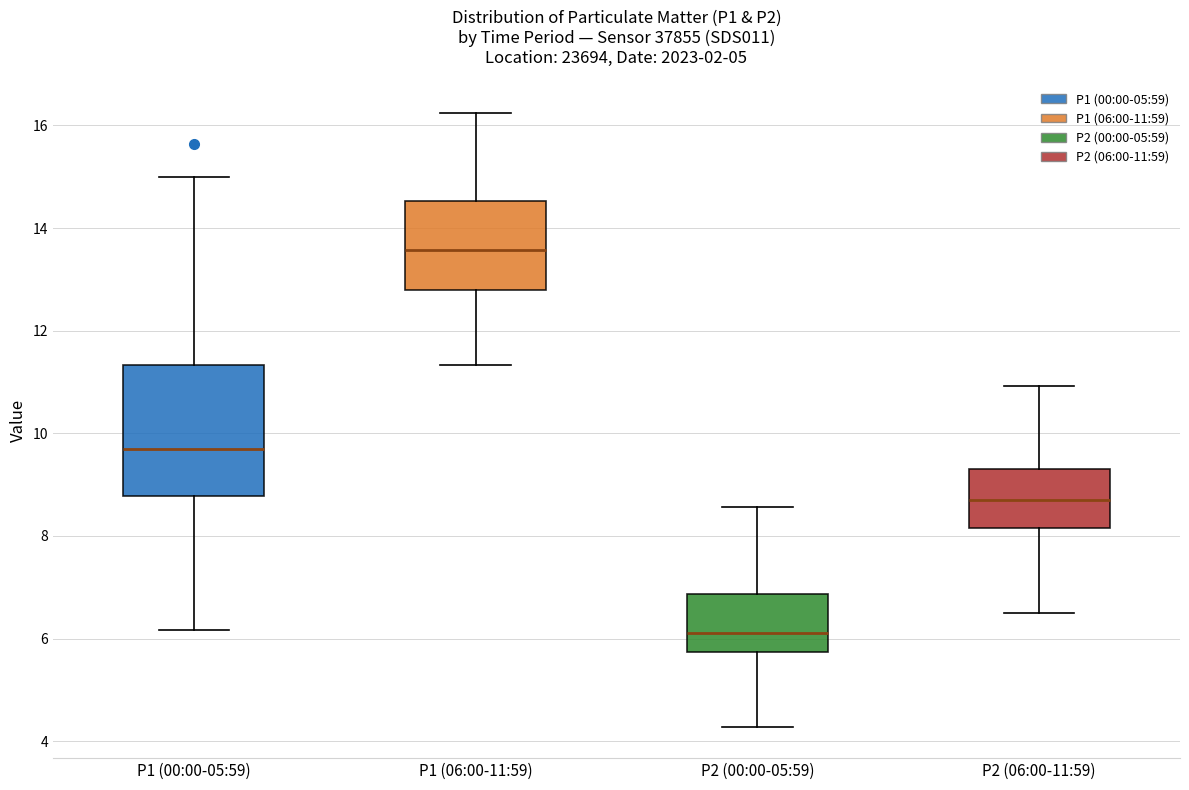

Where does the lower whisker of the box for P1 (00:00-05:59) end on the y-axis? The values are not printed on the chart, so give them approximately, as read against the axis.

6.2